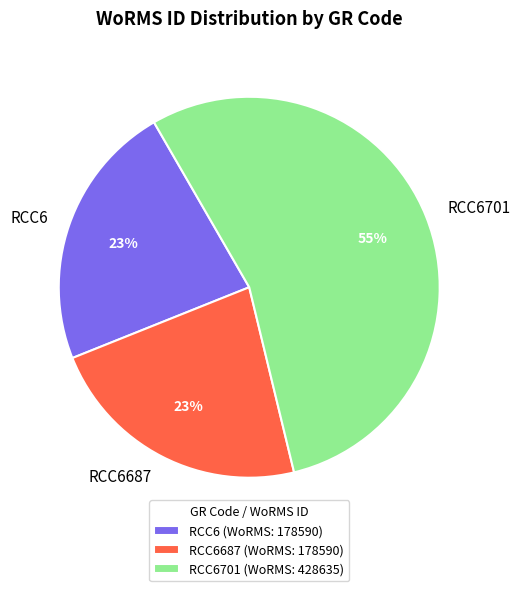

To the nearest percent, what is the combined percentage of RCC6 and RCC6701?

77%